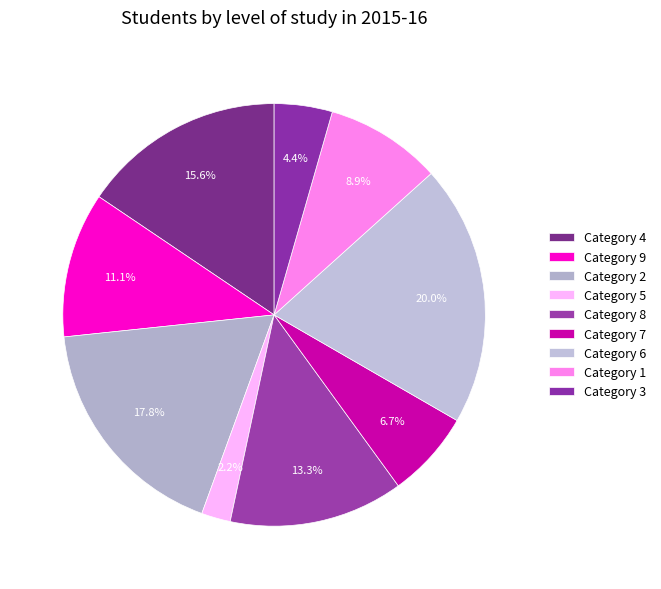

To the nearest percent, what is the average slice percentage?

11%